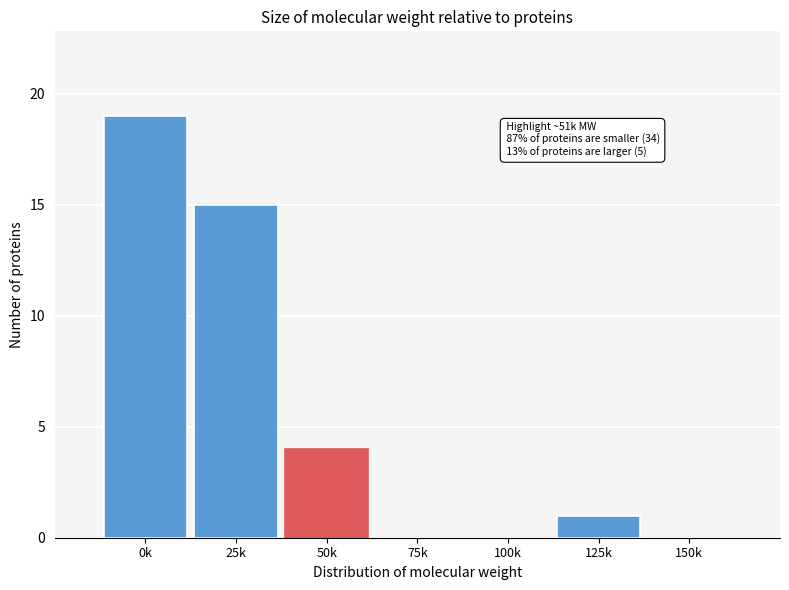

Reading left to right, transcribe all the data shown in this chart.

0k=19	25k=15	50k=4	75k=0	100k=0	125k=1	150k=0